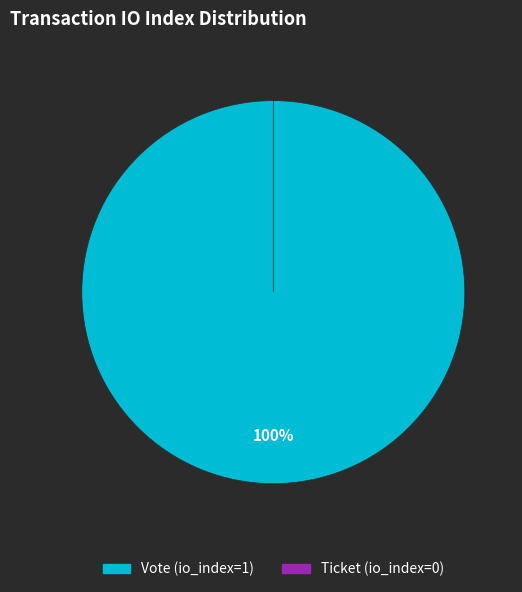

Rank the categories by value from lowest to highest.

Ticket (io_index=0), Vote (io_index=1)